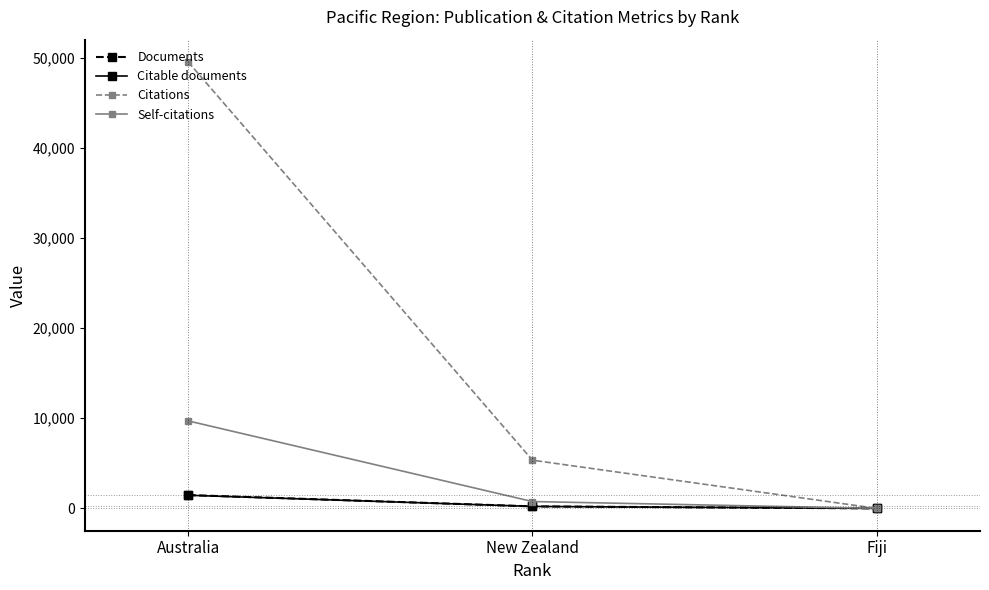

How many categories are shown in the chart?

3